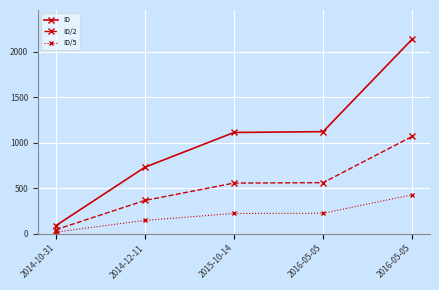

How many lines are shown in the chart?

3